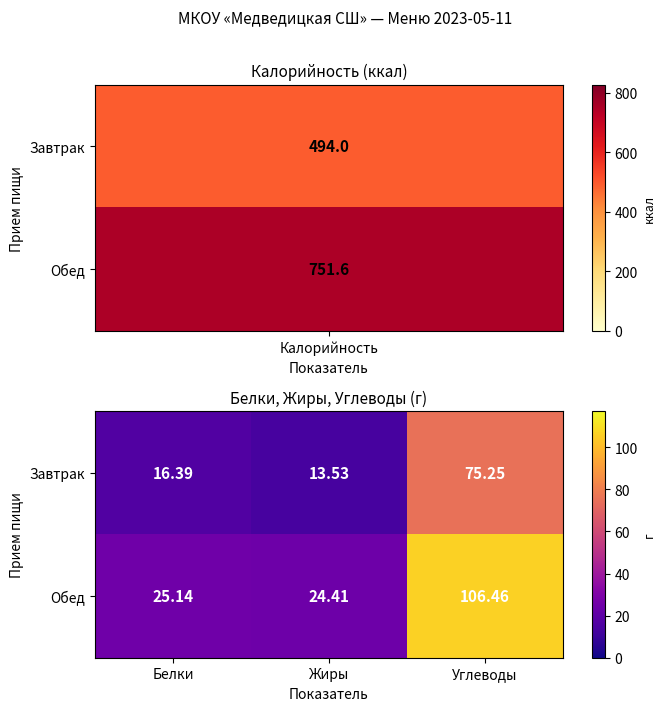

Which label corresponds to the largest value in the chart?

Углеводы